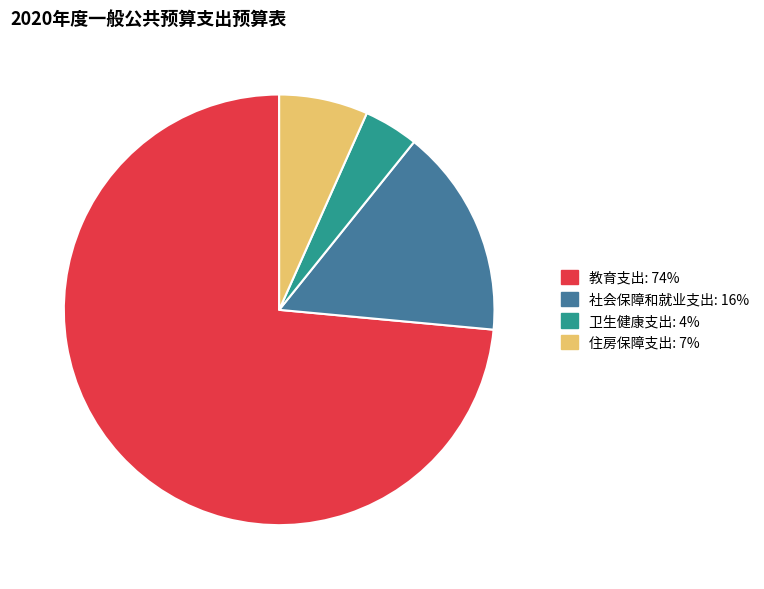

Which has a higher value, 教育支出 or 住房保障支出?

教育支出